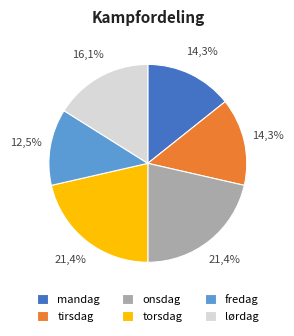

Which category has the biggest portion of the pie?

onsdag